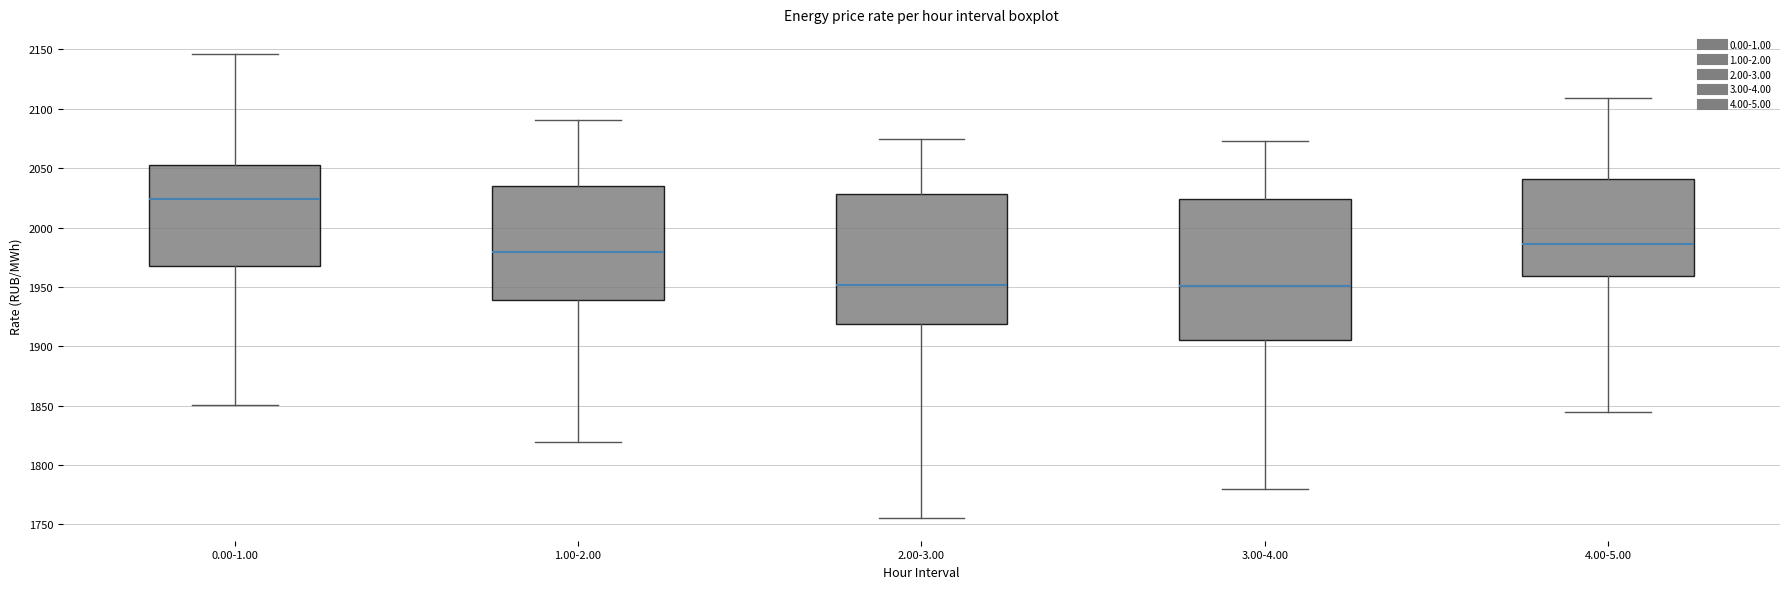

Which box is the tallest, from its lower edge to its upper edge?

3.00-4.00